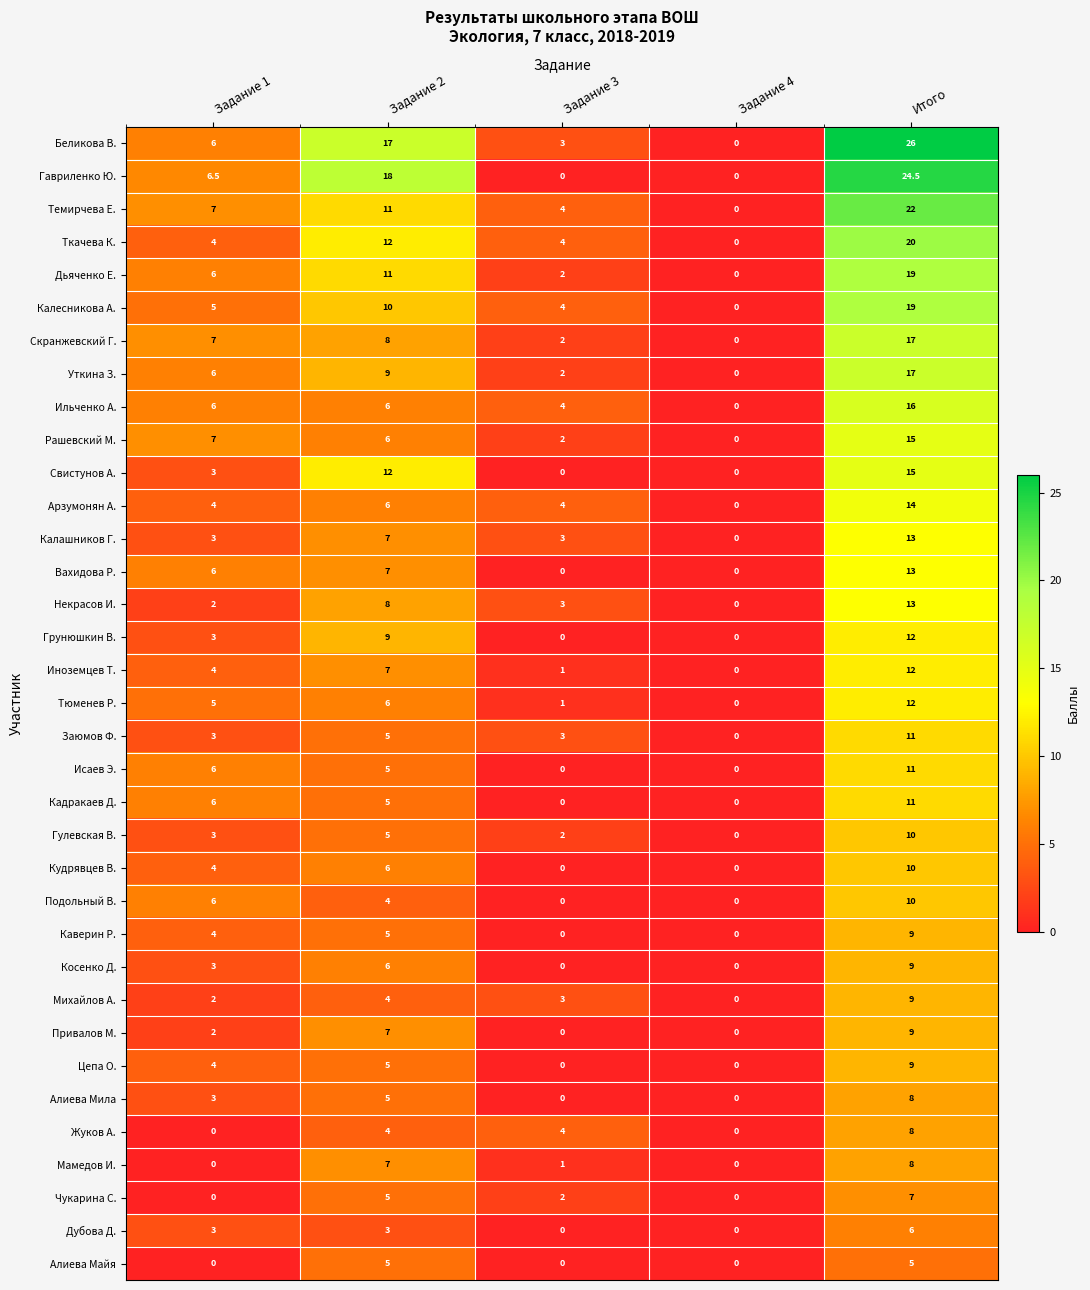

How many Чукарина С. values are between 0 and 5?

4